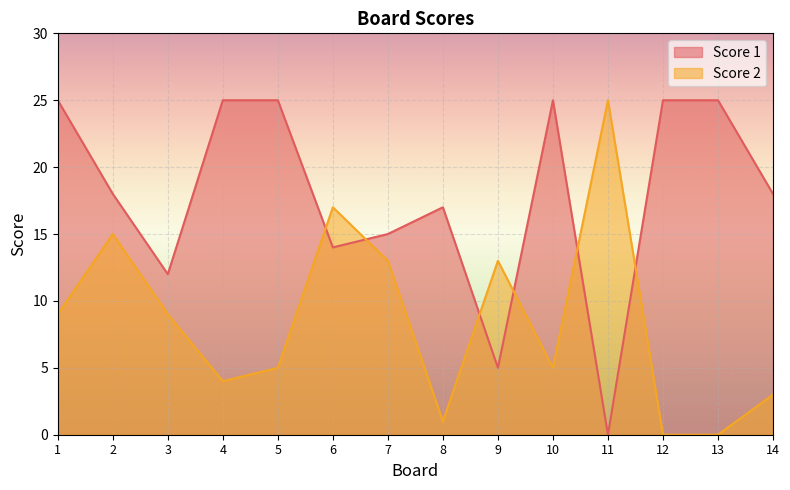

The Score 2 series shows 15 at 3. True or false?

False